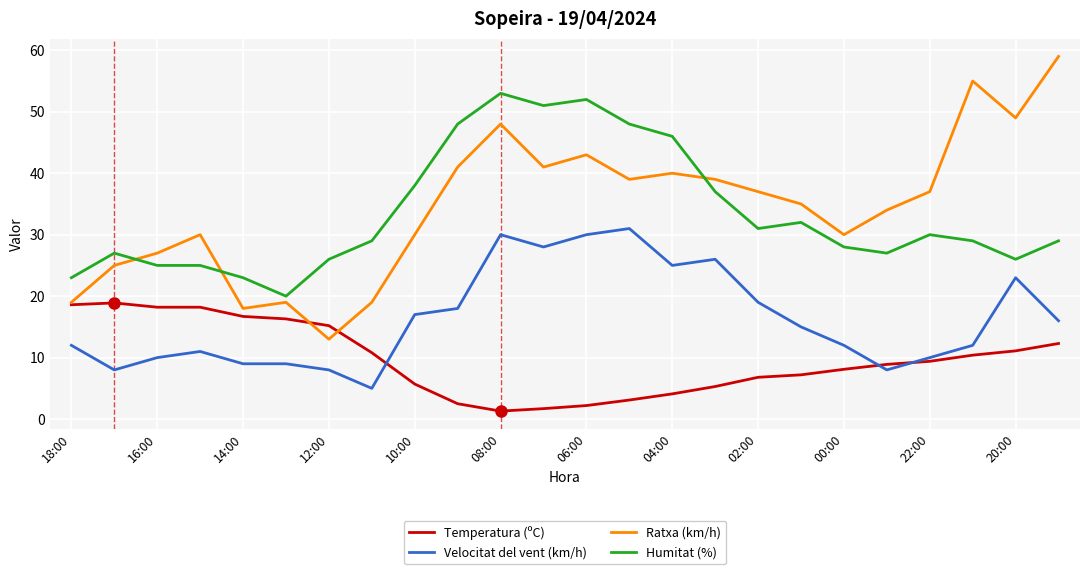

List the series in order of their peak value, lowest first.

Temperatura (ºC), Velocitat del vent (km/h), Humitat (%), Ratxa (km/h)